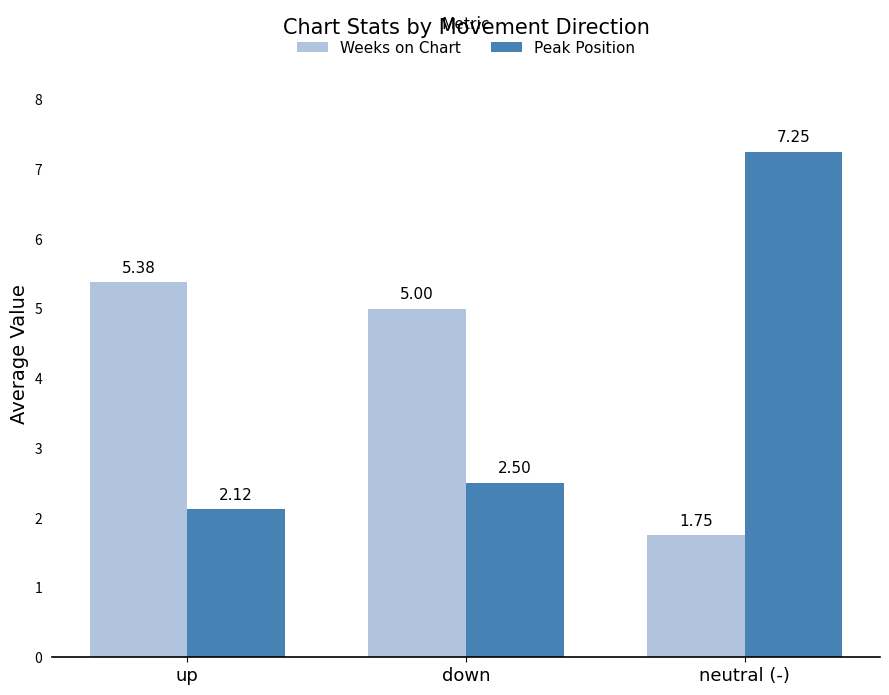

What position from the left is down?

2